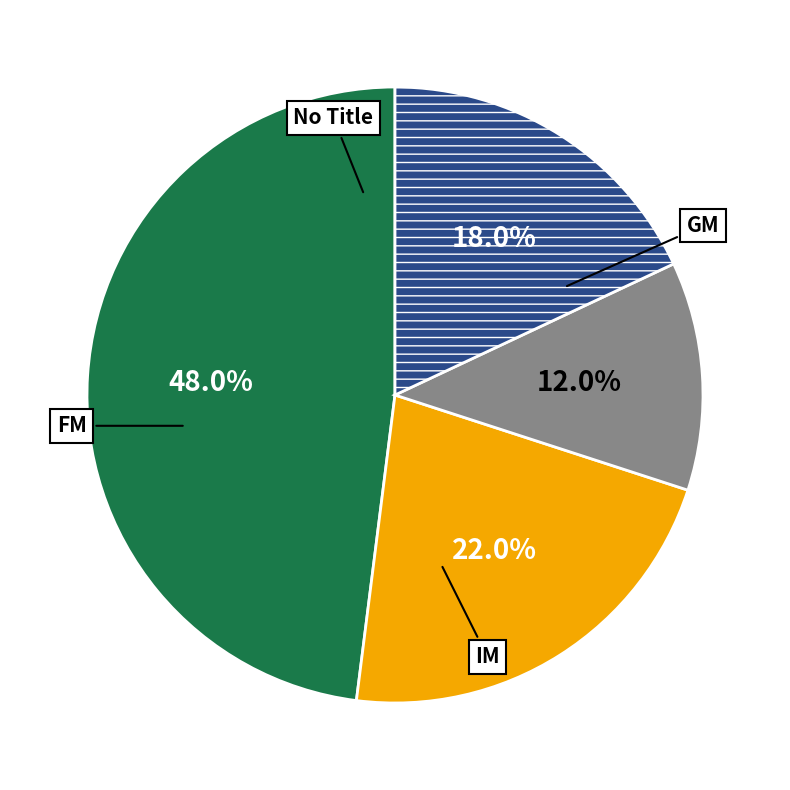

To the nearest percent, what is the average slice percentage?

25%